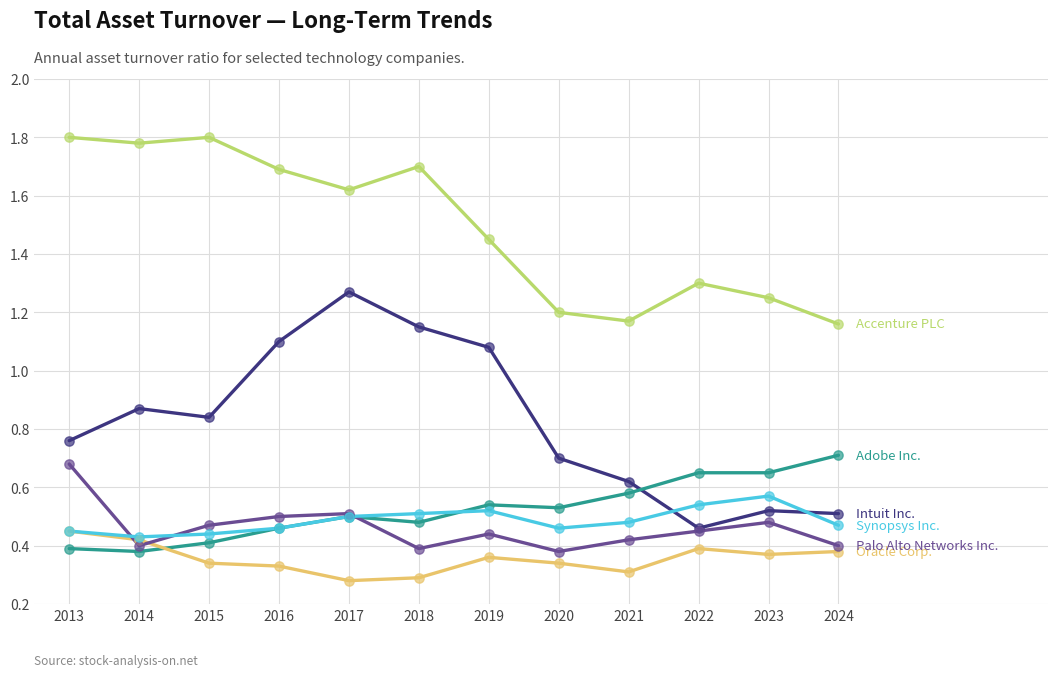

What is the difference between the highest and lowest values at 2015?

1.5